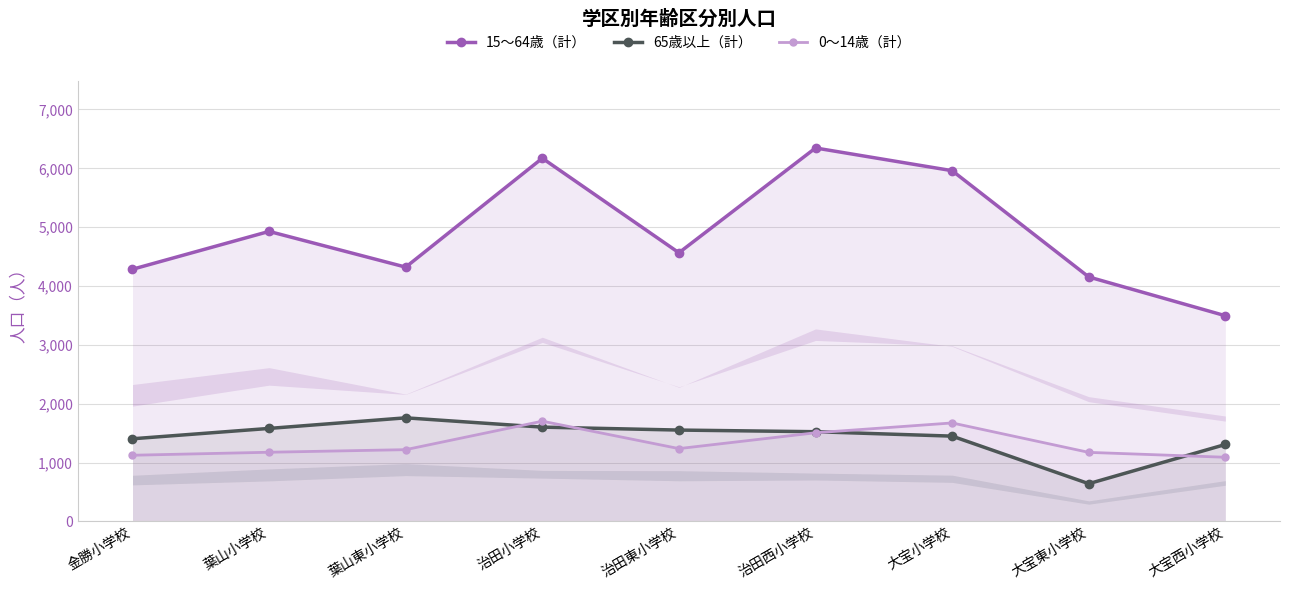

Reading left to right, list all the values displayed in this chart.

15～64歳（計）: 金勝小学校=4285	葉山小学校=4928	葉山東小学校=4321	治田小学校=6172	治田東小学校=4565	治田西小学校=6346	大宝小学校=5960	大宝東小学校=4154	大宝西小学校=3495
65歳以上（計）: 金勝小学校=1404	葉山小学校=1580	葉山東小学校=1760	治田小学校=1602	治田東小学校=1552	治田西小学校=1524	大宝小学校=1449	大宝東小学校=641	大宝西小学校=1307
0～14歳（計）: 金勝小学校=1124	葉山小学校=1175	葉山東小学校=1219	治田小学校=1703	治田東小学校=1237	治田西小学校=1506	大宝小学校=1673	大宝東小学校=1173	大宝西小学校=1090